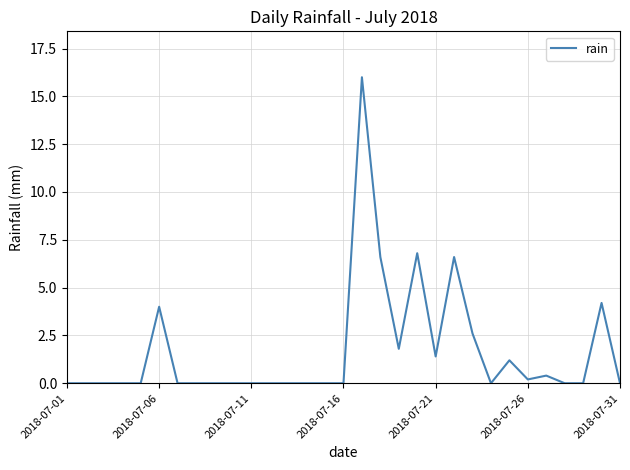

Is this an area chart (filled region under the line)?

No